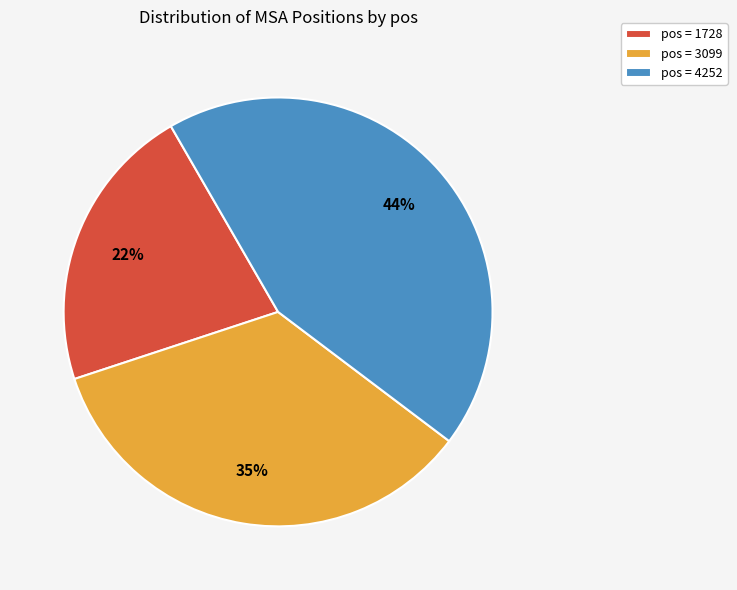

Count the number of slices in the pie.

3